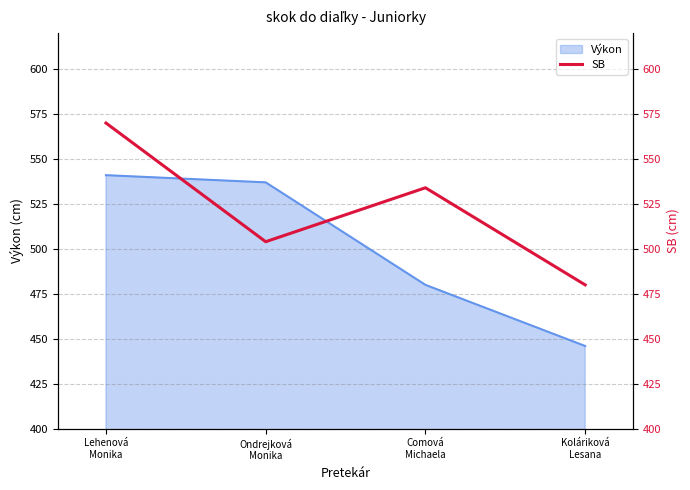

Is it true that the value at Comová
Michaela is 534?

True